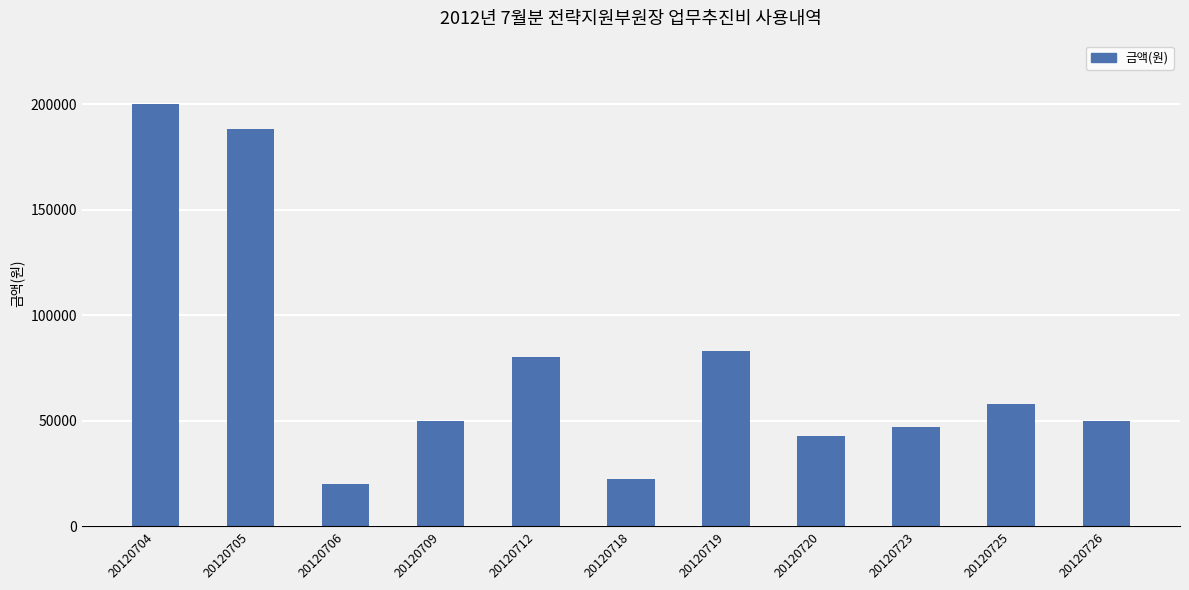

What is the ratio of the value at 20120704 to the value at 20120719?

2.4